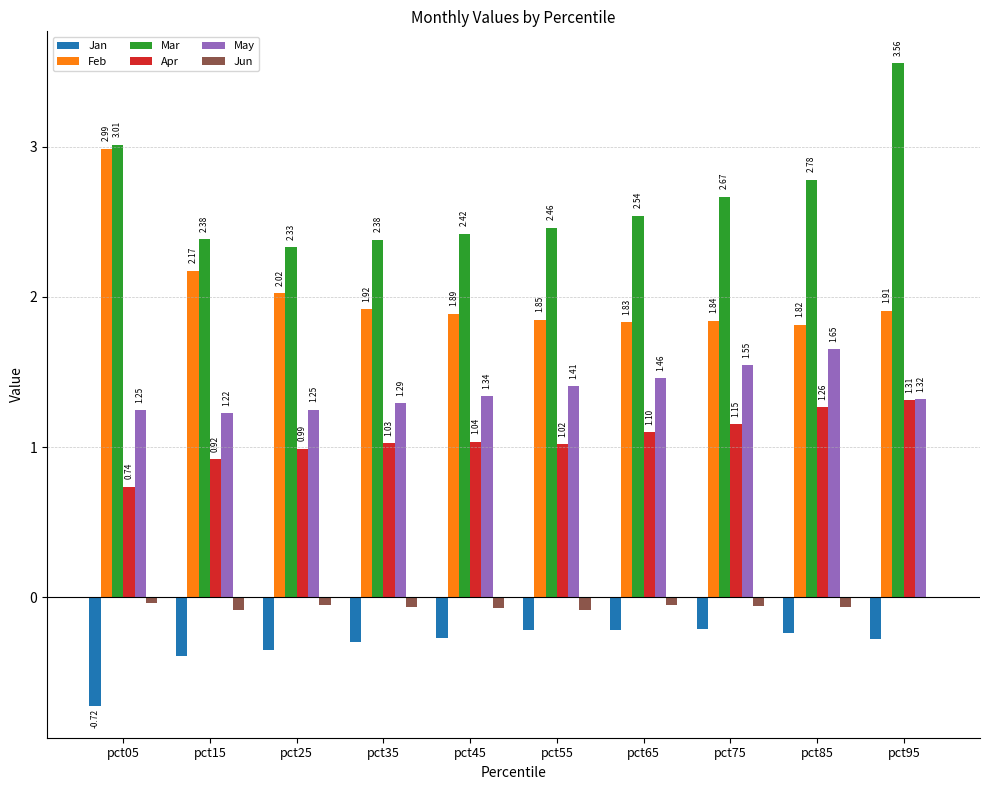

Between pct15 and pct35, which series saw the biggest shift?

Feb